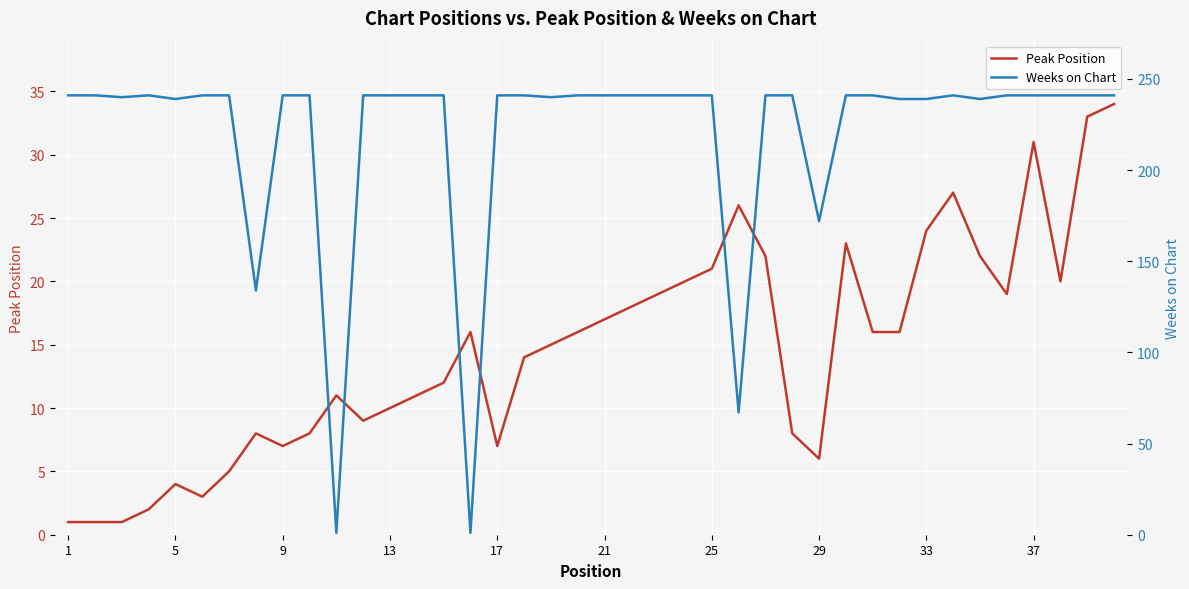

Does the chart display data point markers on the line(s)?

No